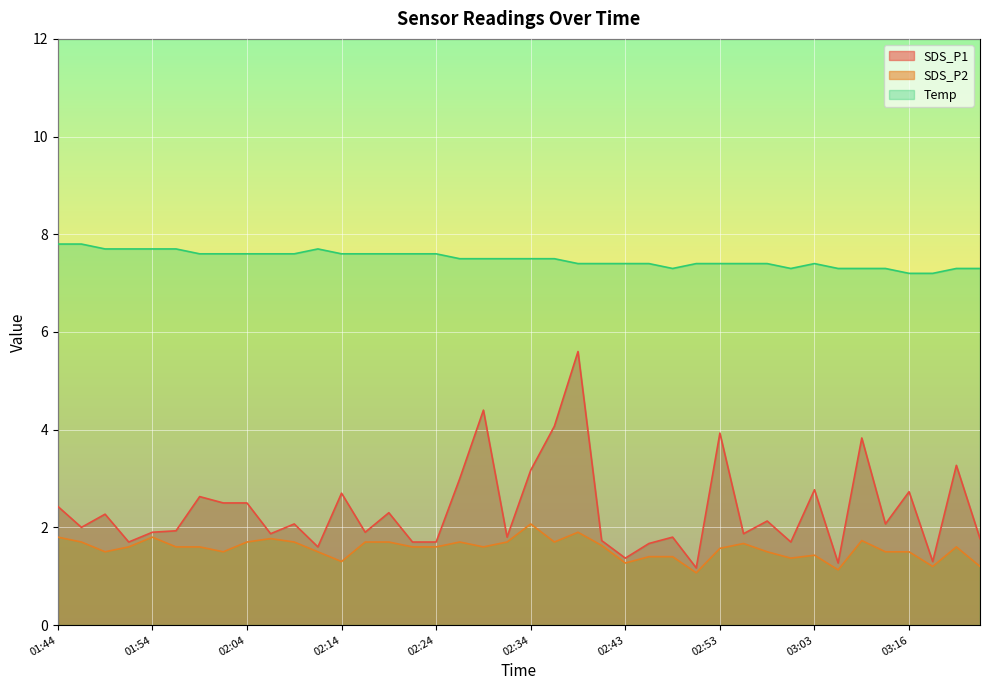

How many lines are shown in the chart?

3